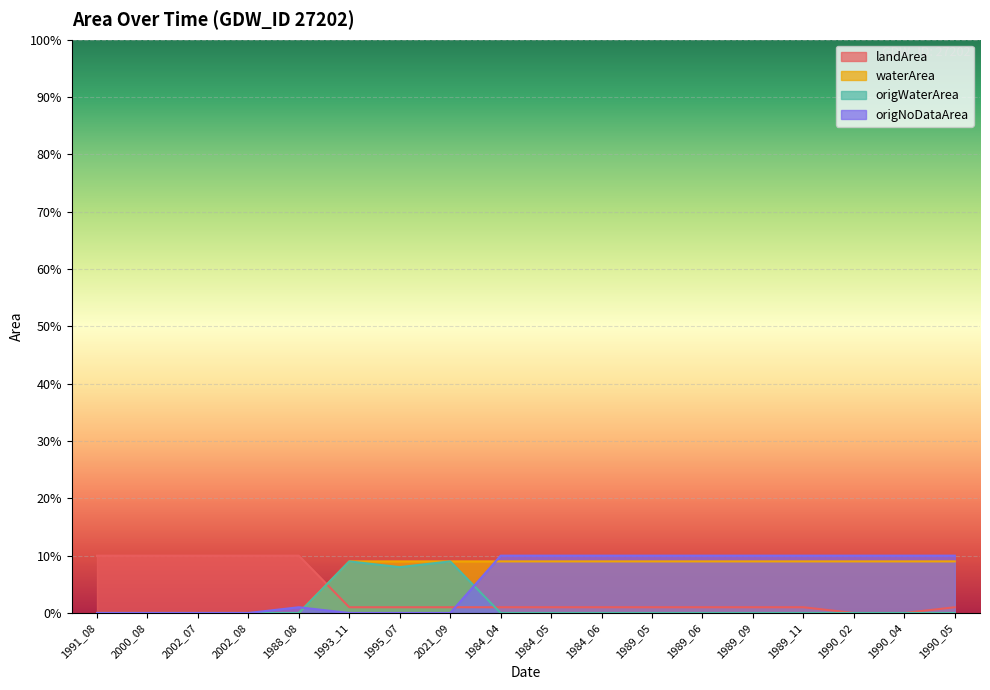

At how many categories does at least one series exceed 0?

18